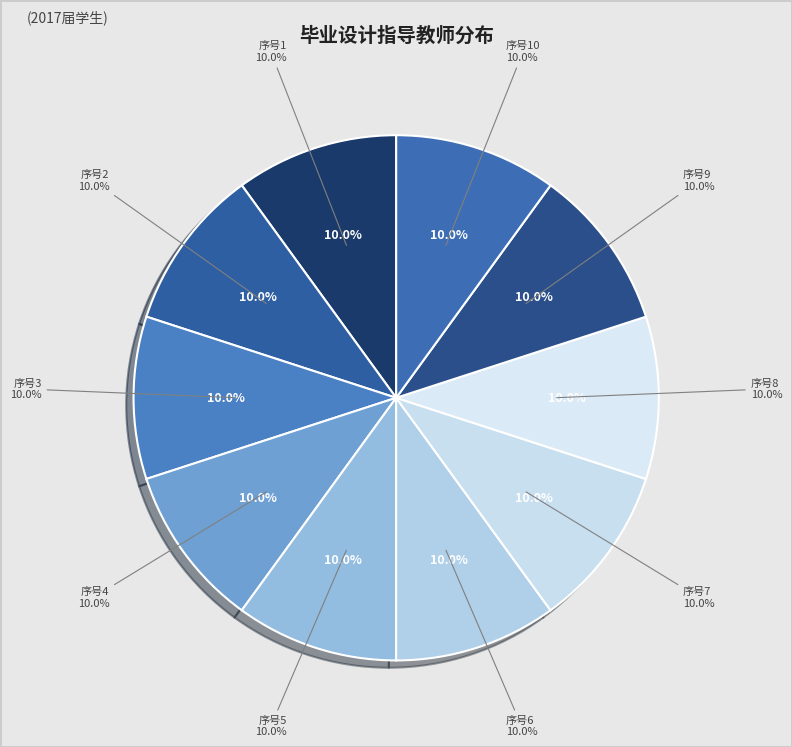

True or false: 2 accounts for 10% of the total.

True